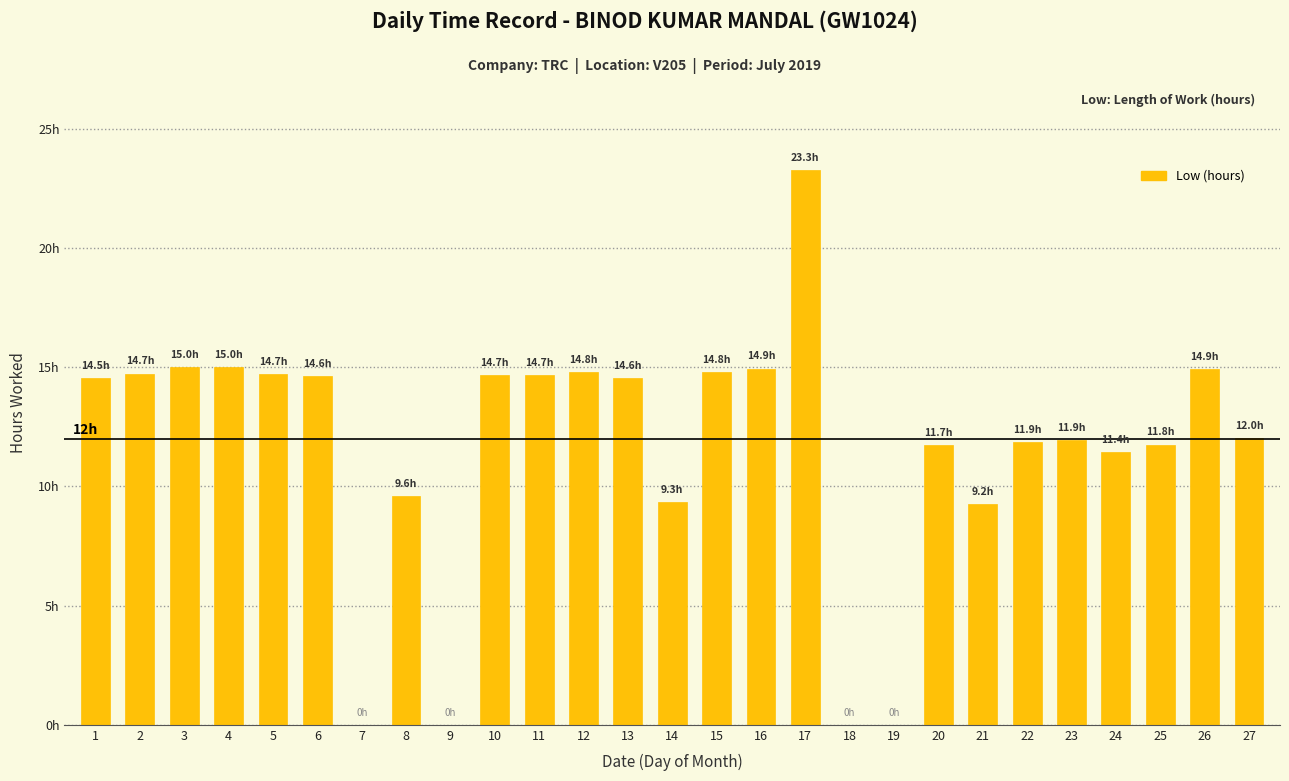

Which label corresponds to the smallest value in the chart?

7